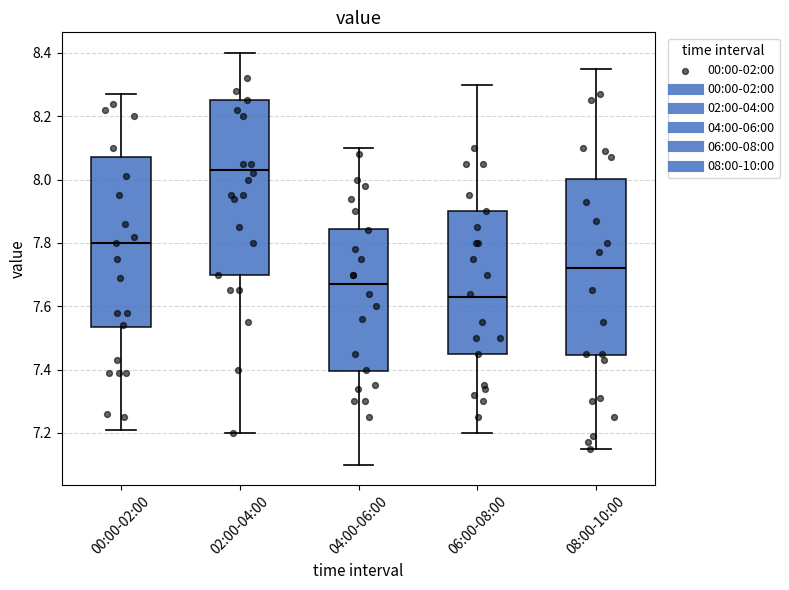

Where does the lower whisker of the box for 06:00-08:00 end on the y-axis? The values are not printed on the chart, so give them approximately, as read against the axis.

7.20